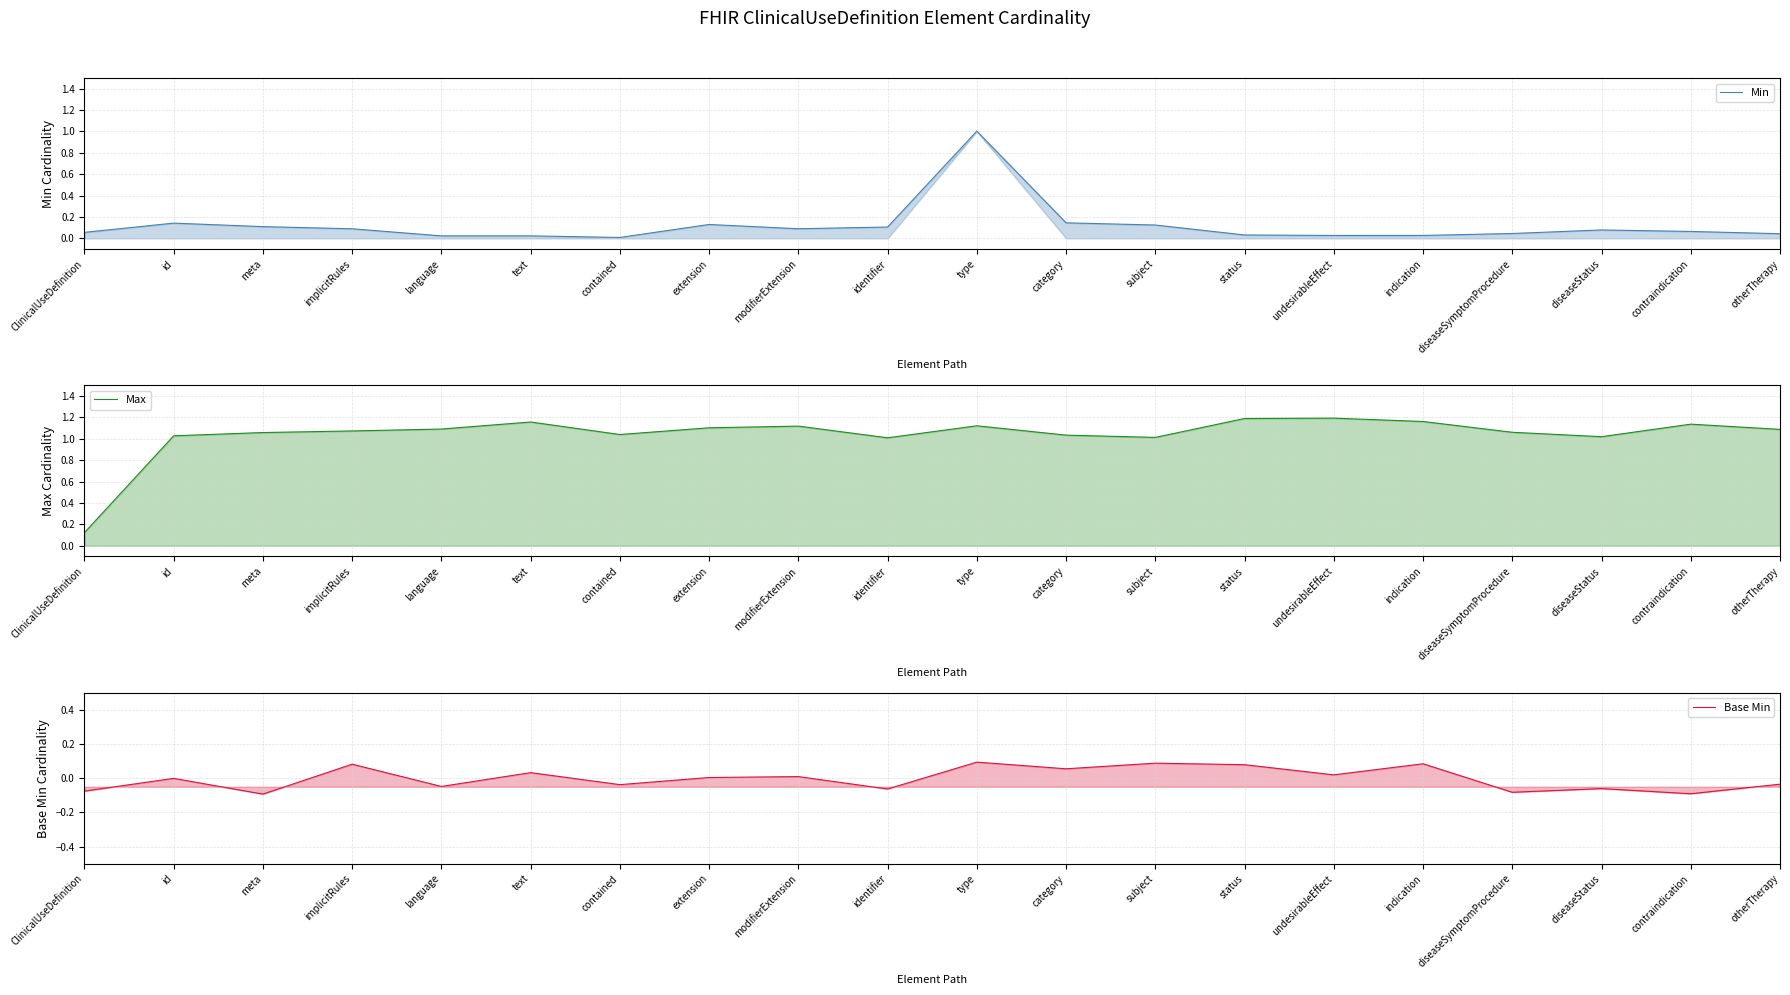

How many series are shown in this chart?

3